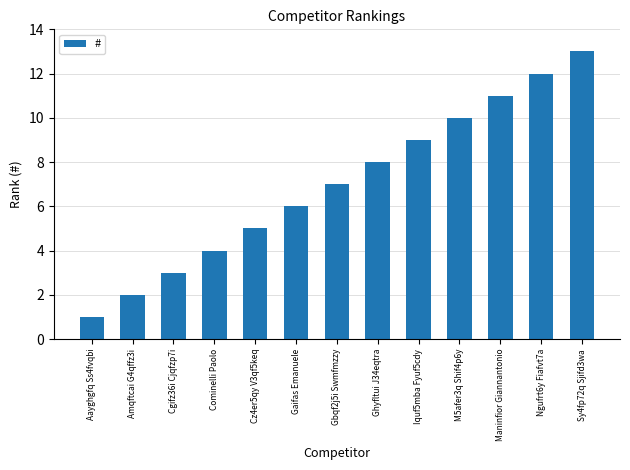

Is it true that the value at Cz4er5qy V3qf5keq is 9?

False